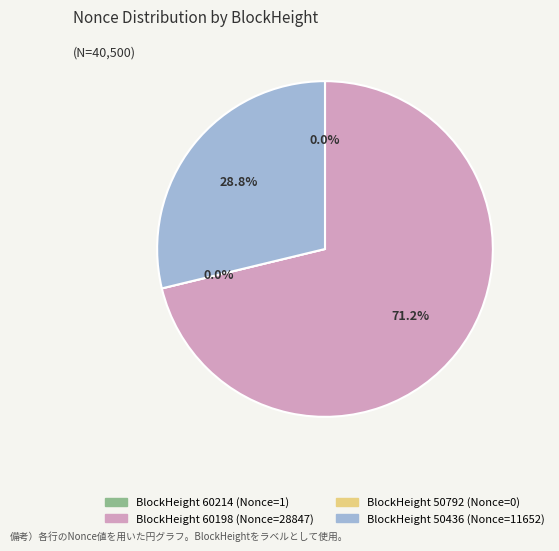

Does 60198 account for over 50% of the chart?

Yes